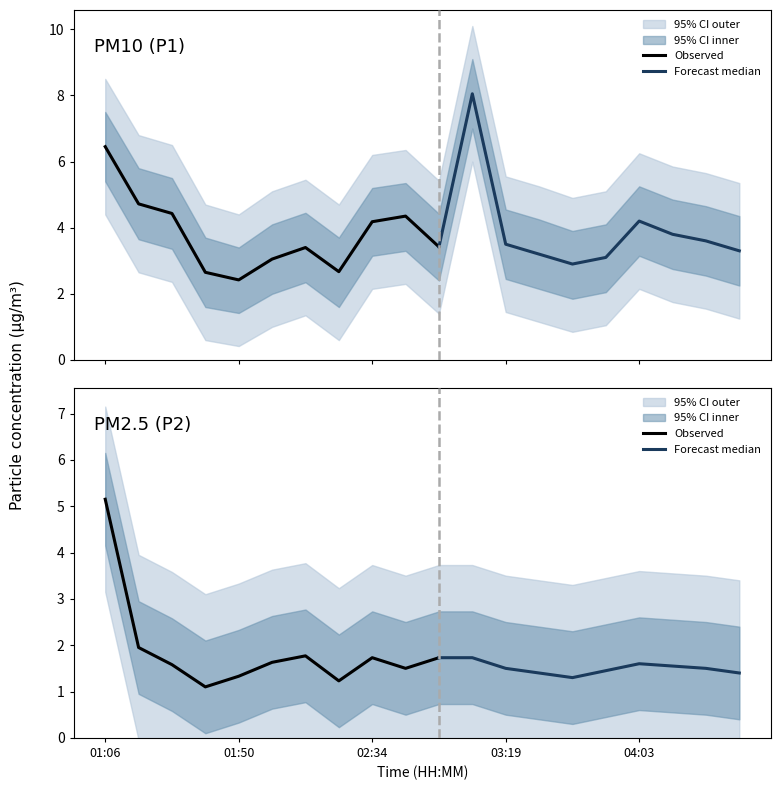

How many lines are shown in the chart?

2